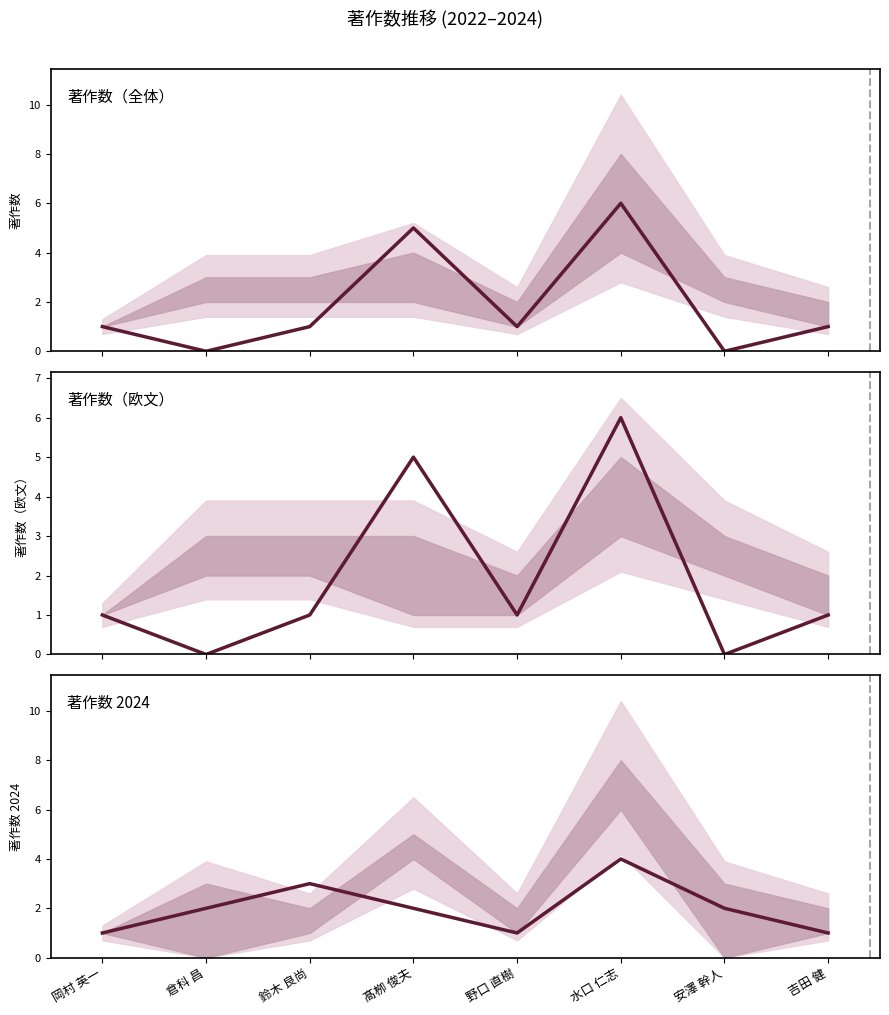

How many values in the 著作数 2024 series exceed 2?

2